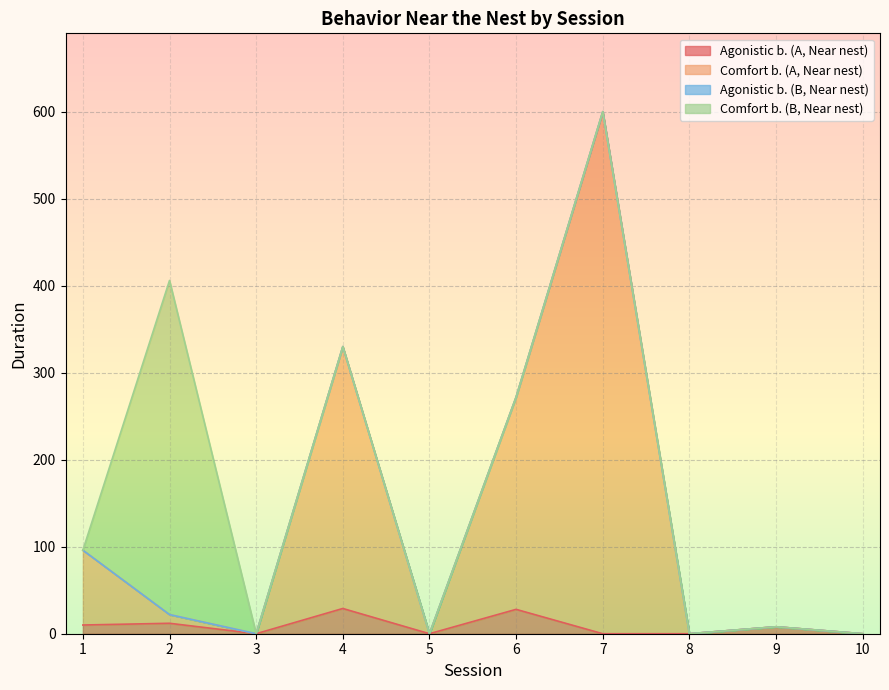

What is the maximum value shown in the chart?

600